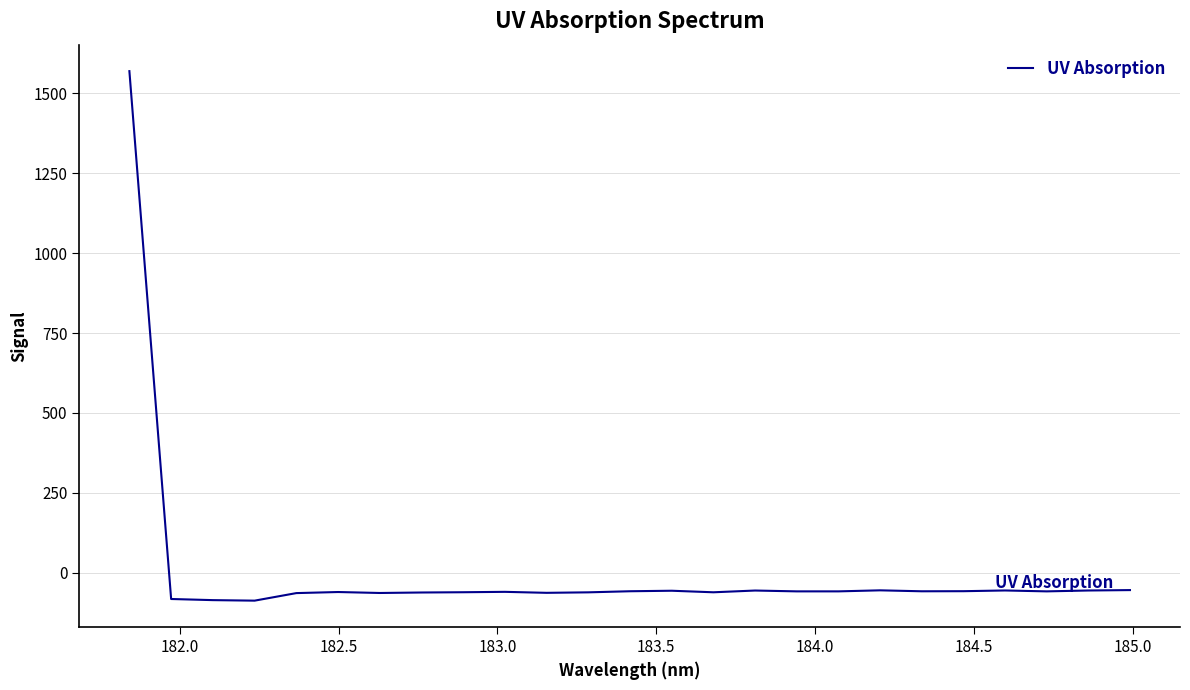

What is the smallest value displayed?

-87.0